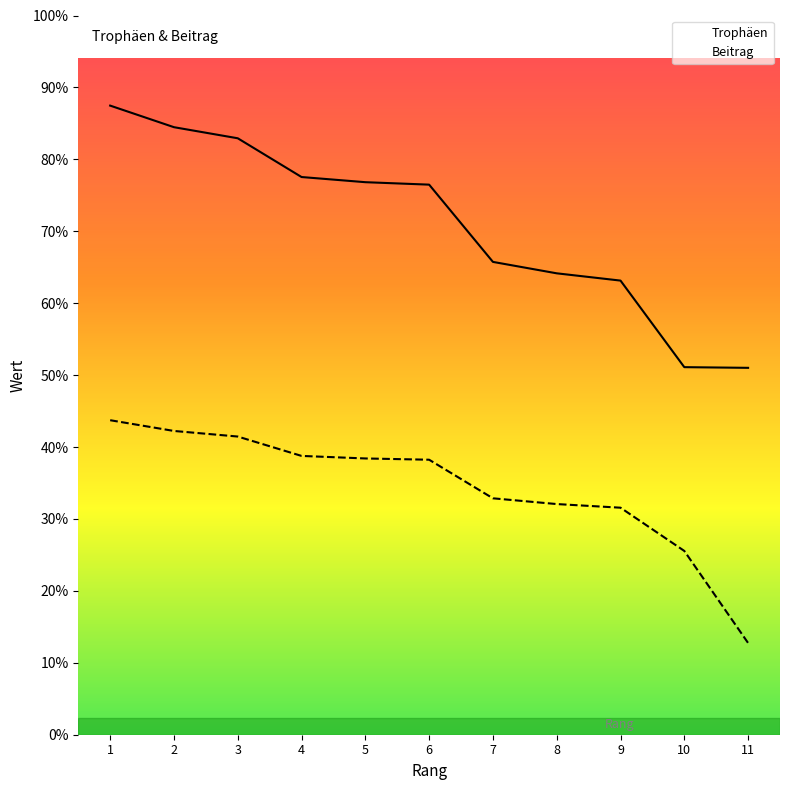

Which series has the largest range (max minus min)?

Trophäen